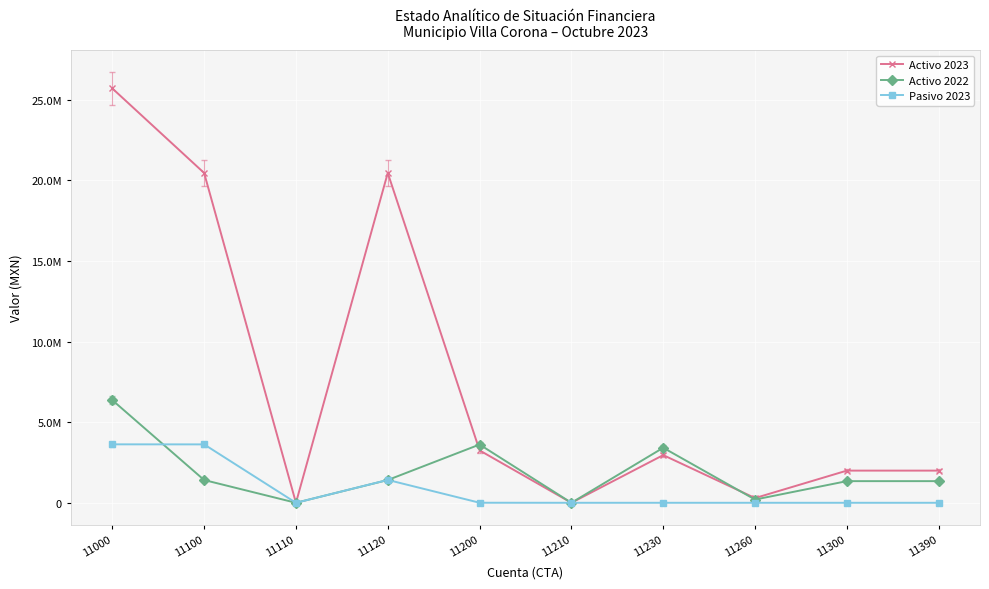

True or false: Activo 2023 and Pasivo 2023 intersect in this chart.

False